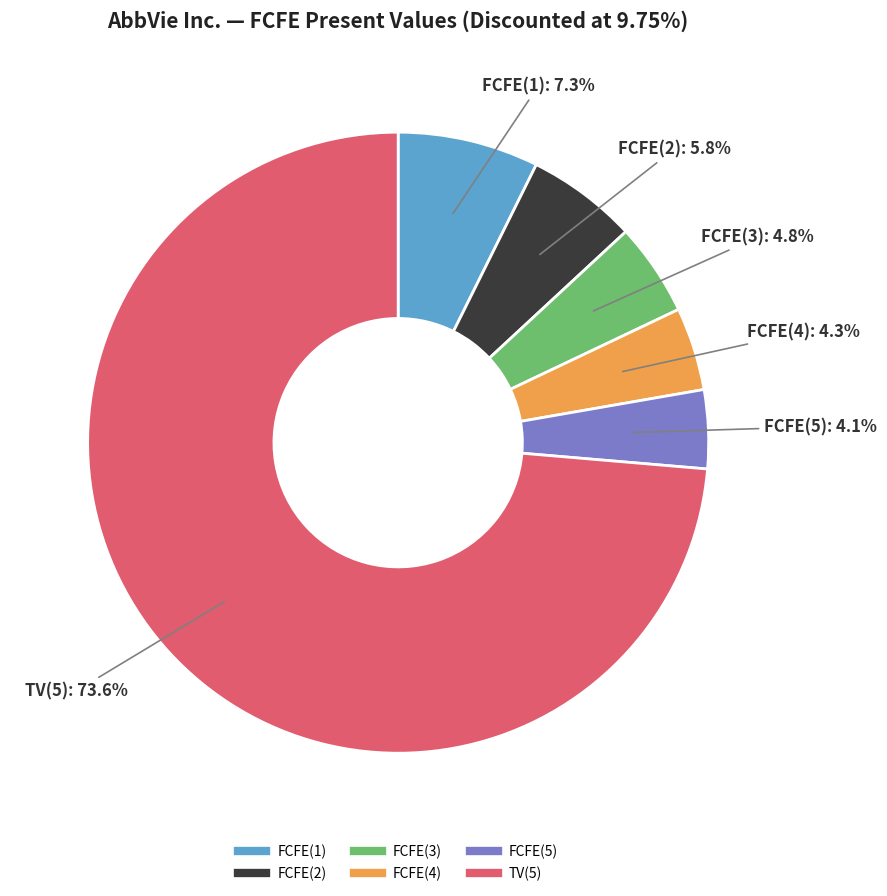

Which has a higher value, FCFE(1) or TV(5)?

TV(5)